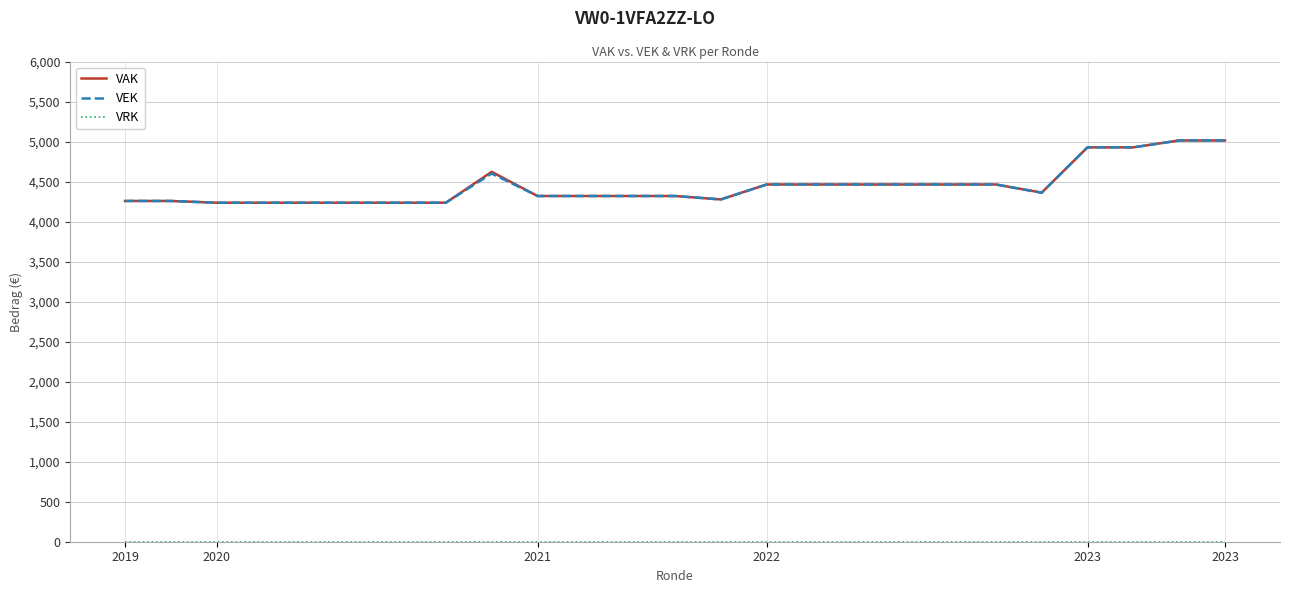

What is the maximum value for VAK?

5014